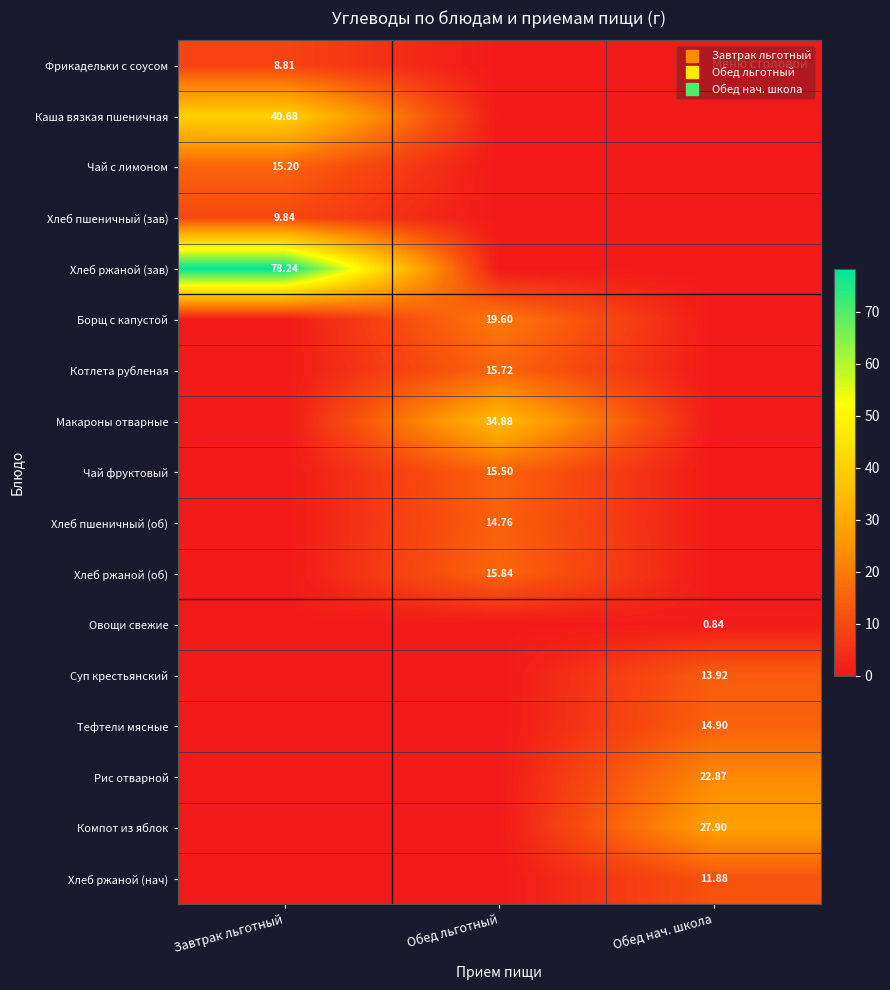

What is the sum of all Каша вязкая пшеничная values?

40.7